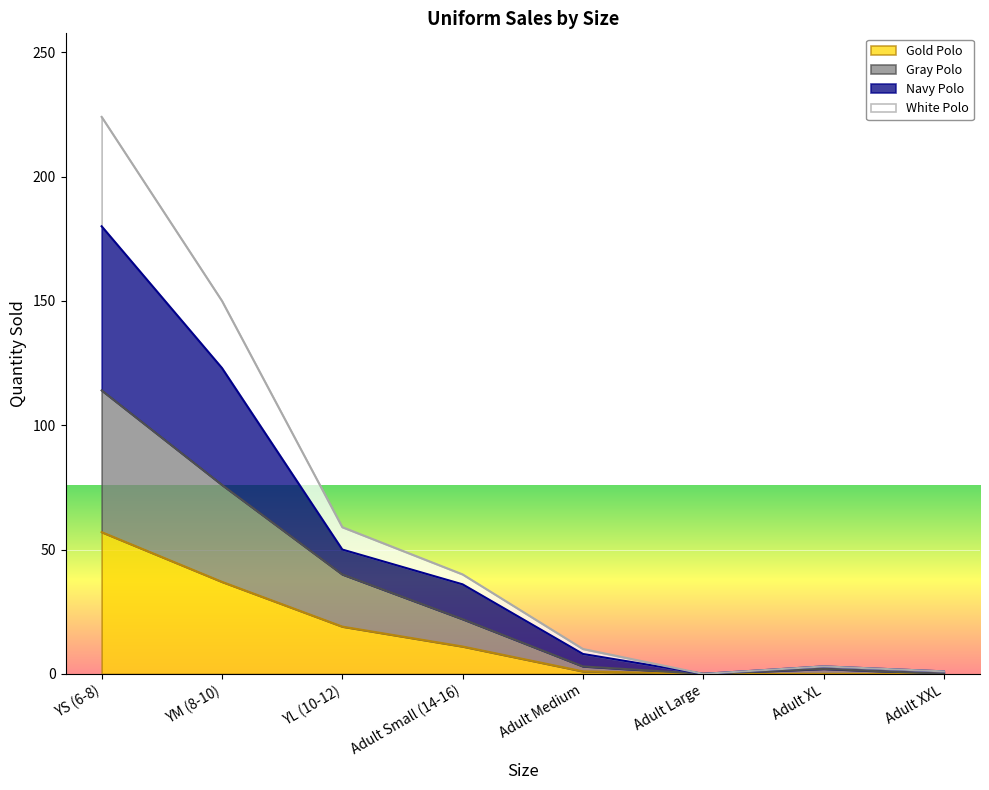

Which category has the highest value in the Gold Polo series?

YS (6-8)